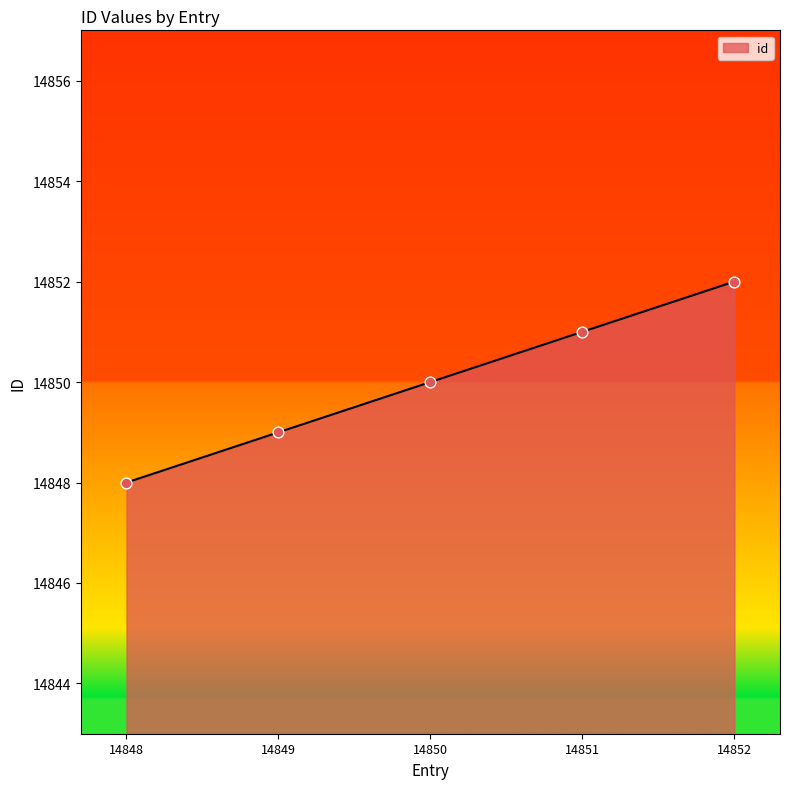

What is the ratio of the value at 14851 to the value at 14850?

1.0